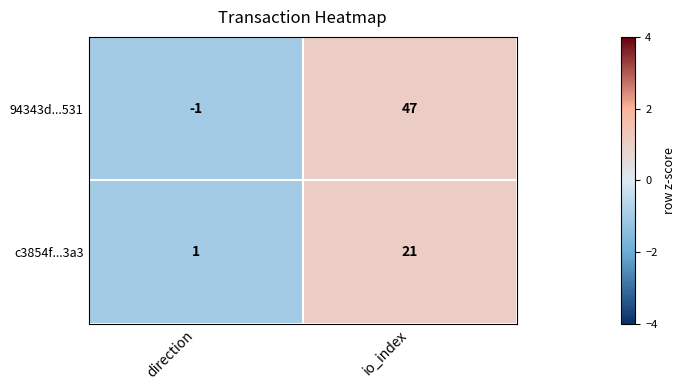

Rank the series at direction from highest to lowest value.

c3854f...3a3, 94343d...531